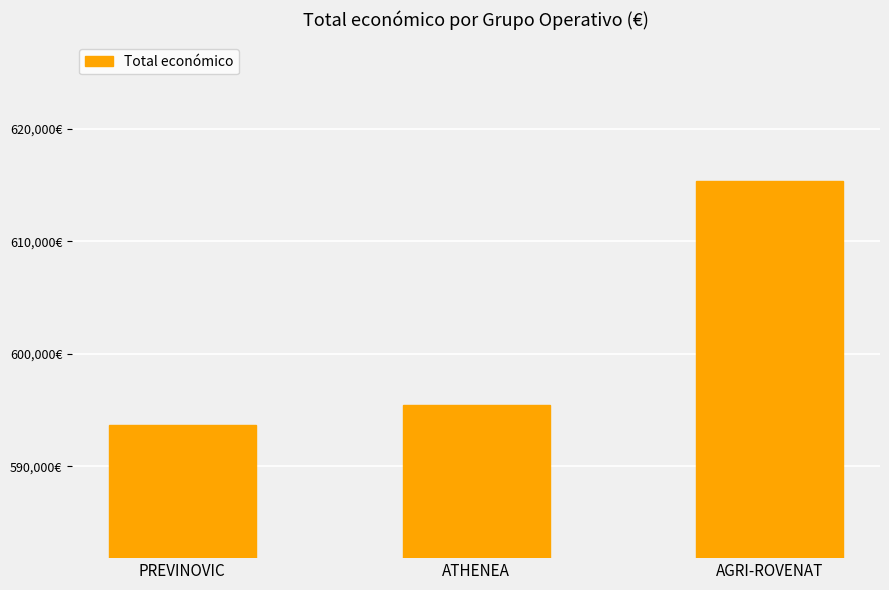

Reading right to left, what are all the values shown in this chart?

AGRI-ROVENAT=615375	ATHENEA=595436	PREVINOVIC=593715